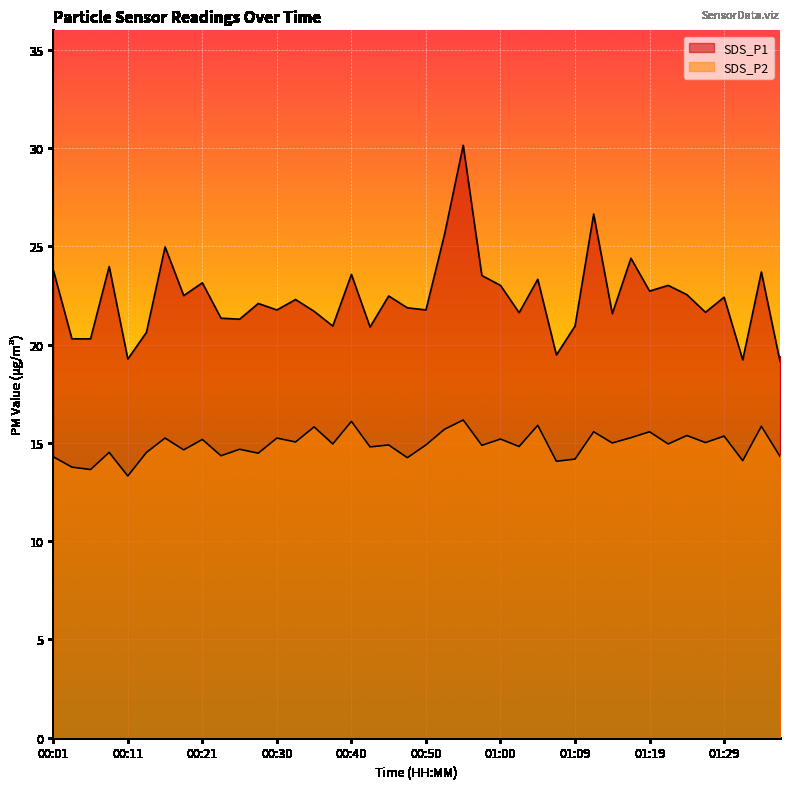

True or false: SDS_P2 and SDS_P1 cross at least once.

False